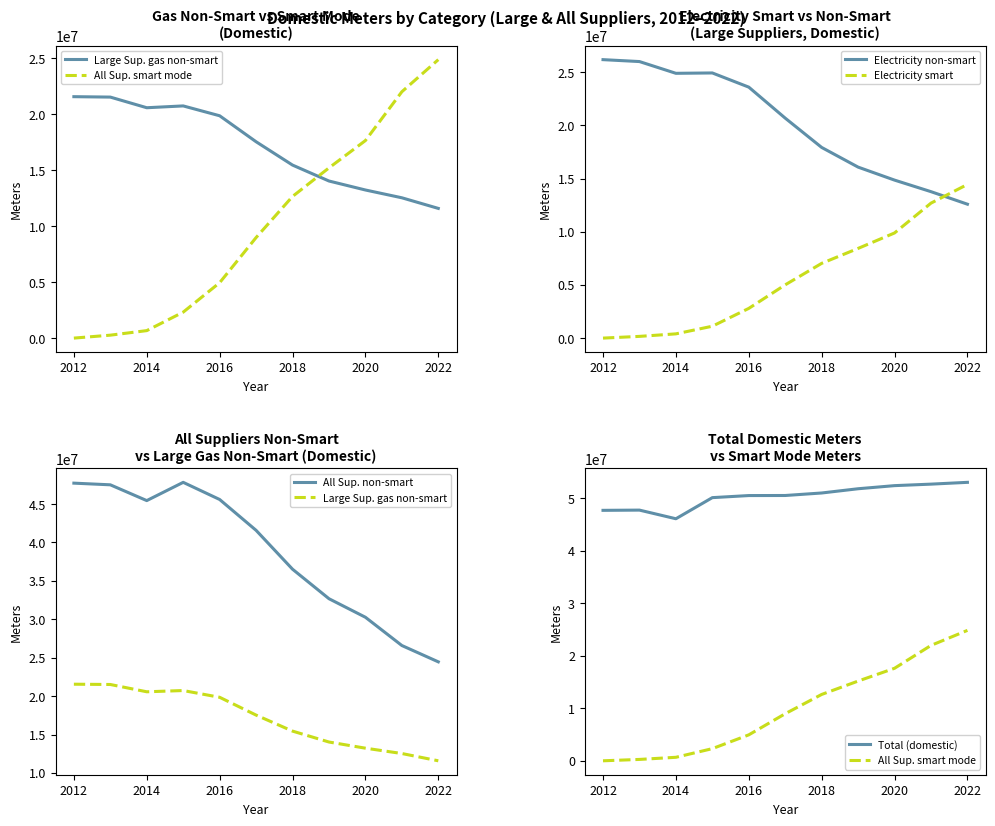

Is the value of Electricity smart at 2022 greater than the value of Electricity non-smart at 2016?

No